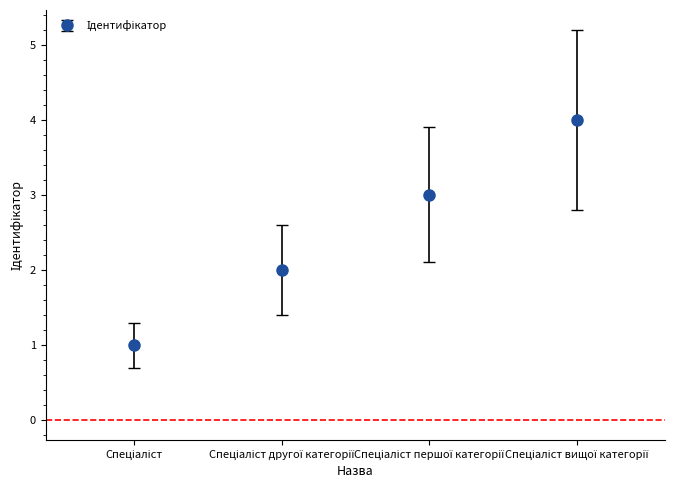

What is the difference between the maximum and minimum values?

3